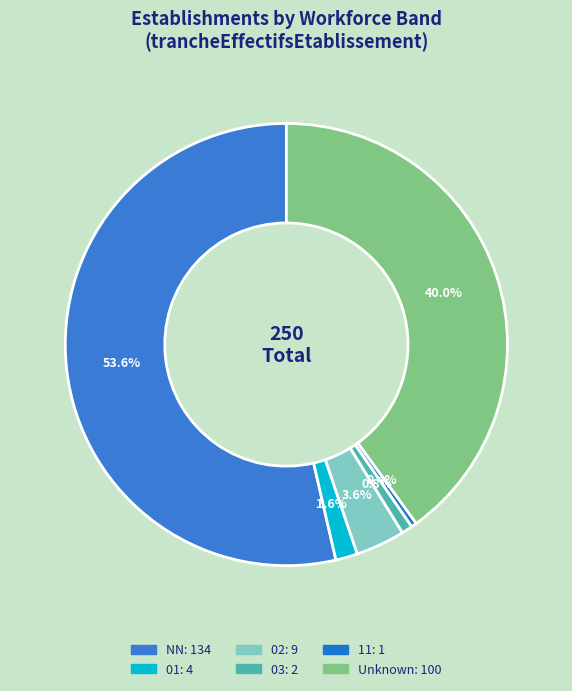

How many slices are in this pie chart?

6